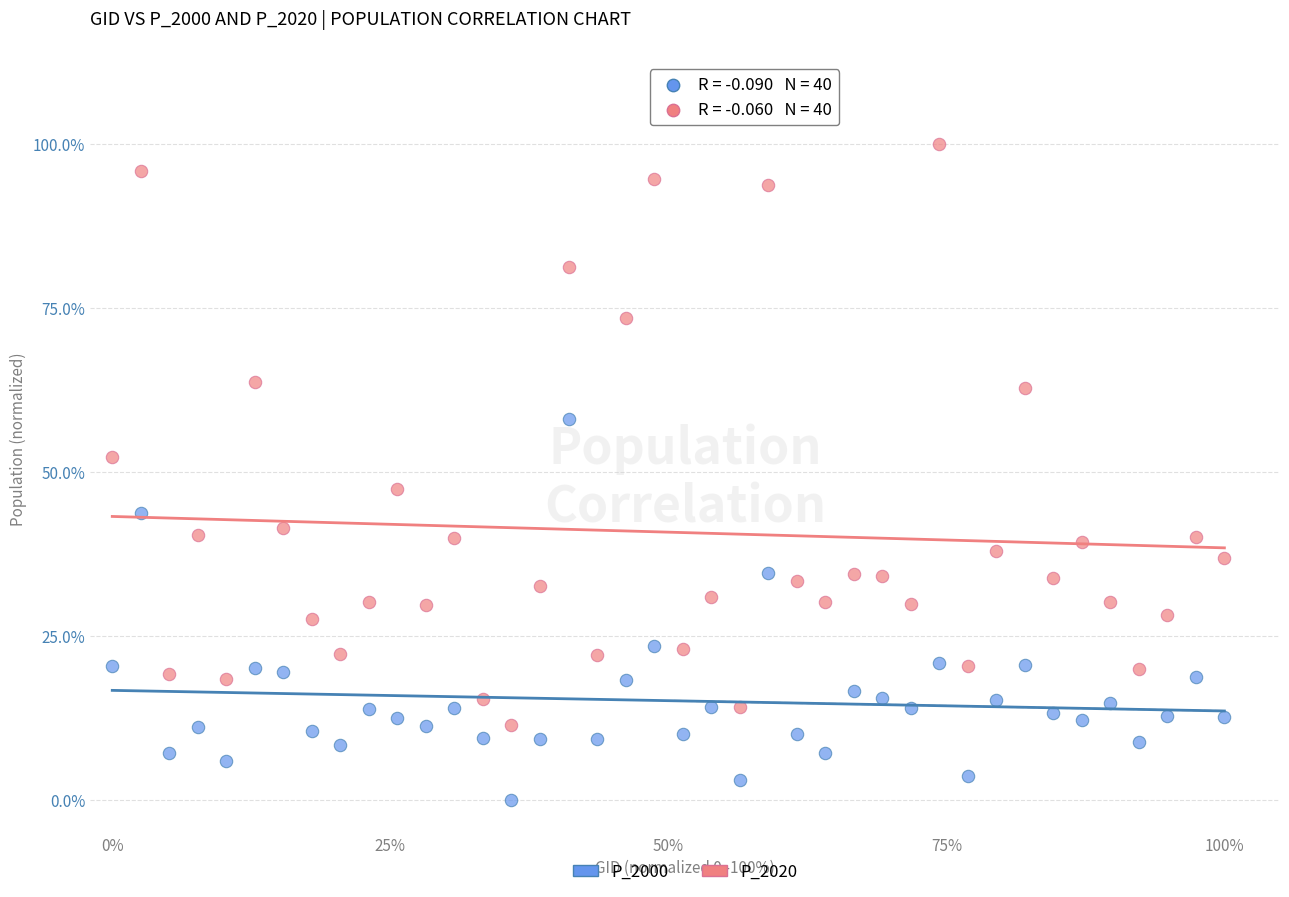

Which series contains the highest Y value?

P_2020